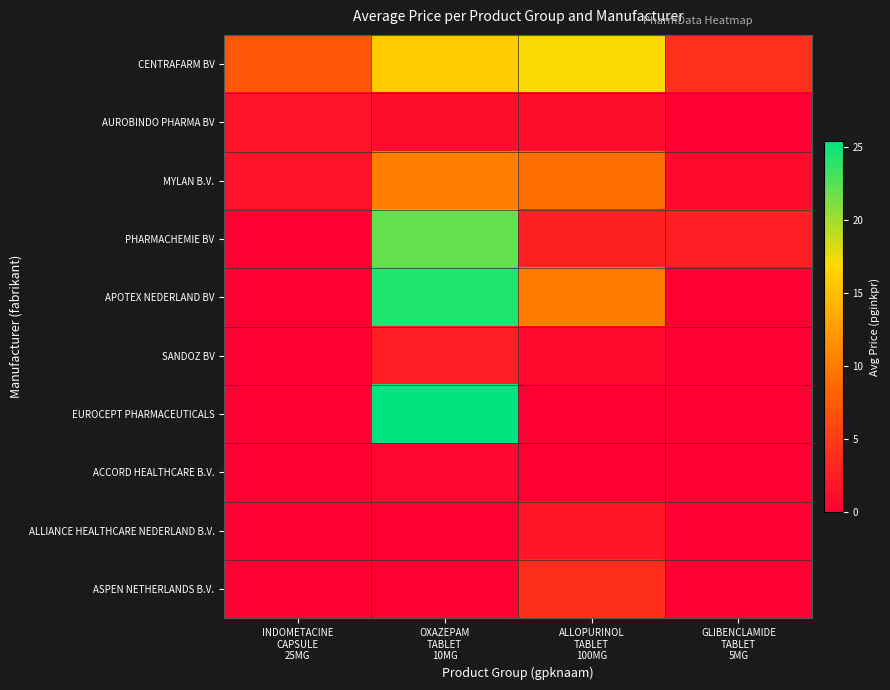

Between ALLOPURINOL TABLET 100MG and GLIBENCLAMIDE TABLET 5MG, which series saw the biggest shift?

CENTRAFARM BV